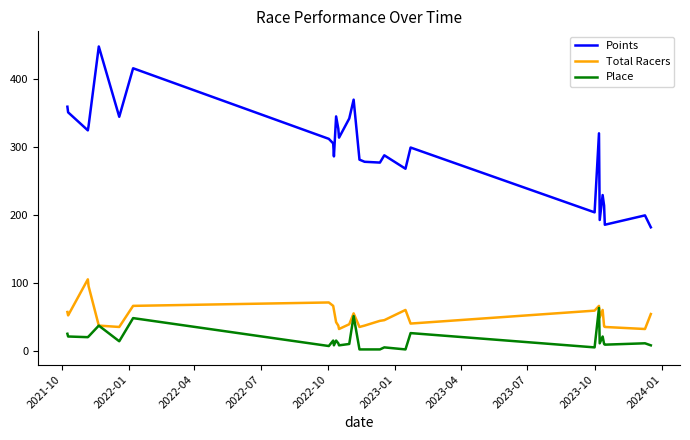

What is the difference between the maximum and second lowest values in the Place series?

61.0